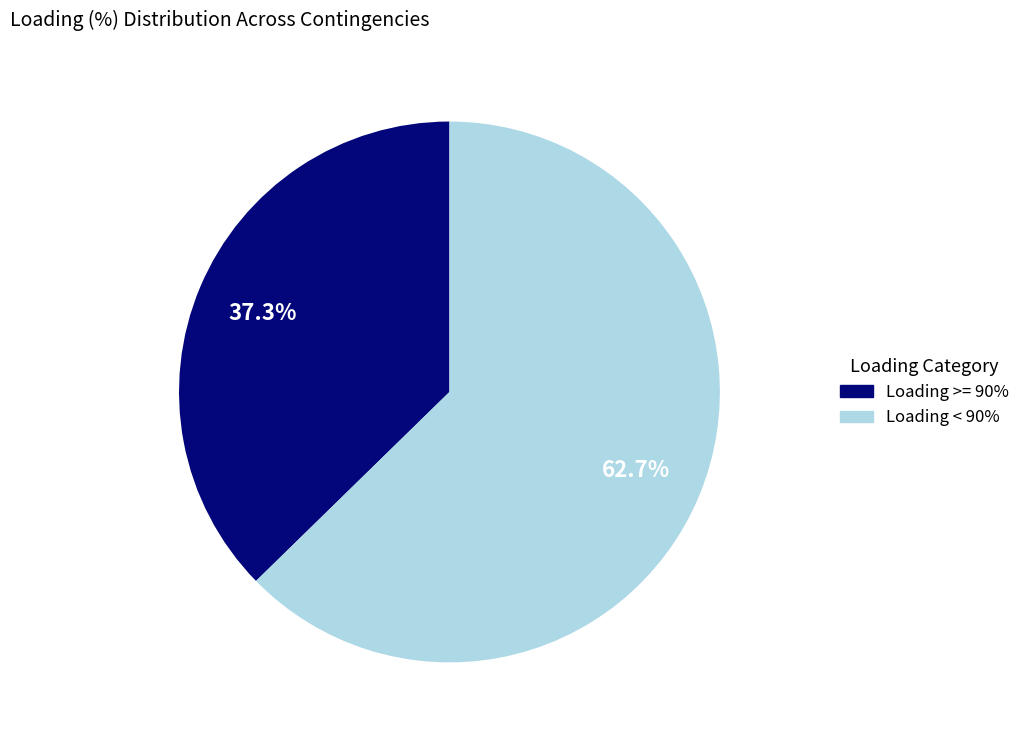

Is there a majority slice in this chart?

Yes